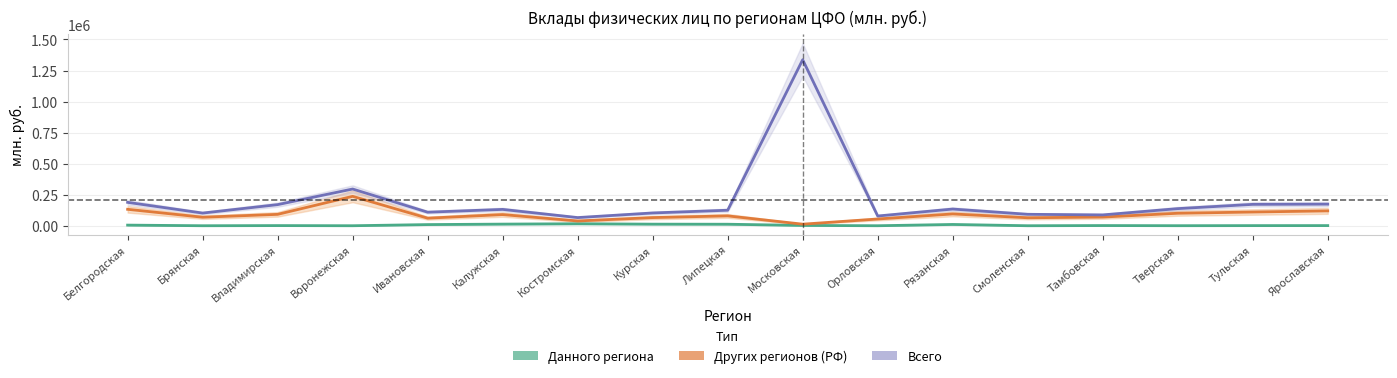

At which label does Других регионов (РФ) first exceed 79258?

Белгородская